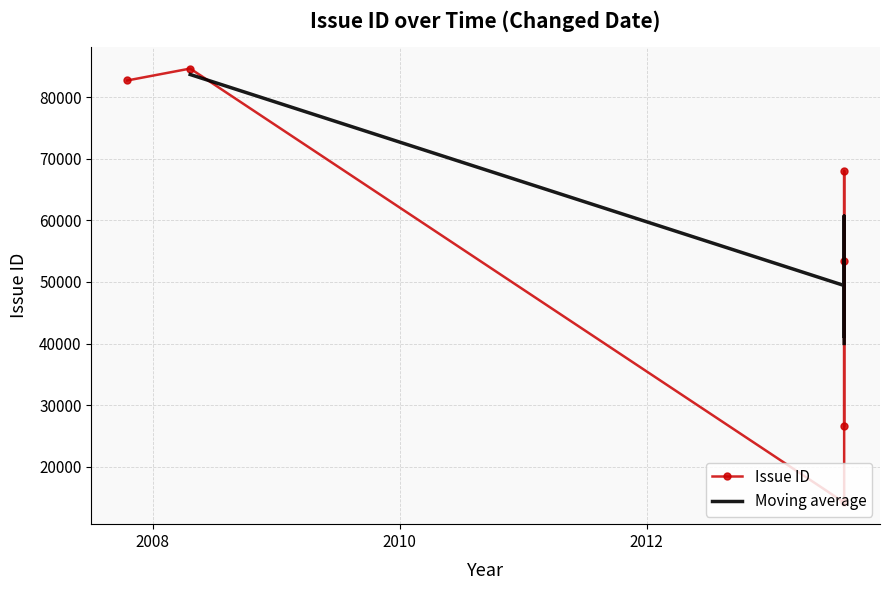

What is the ratio of the value at 2007-10-18 to the value at 2008-04-21?

1.0